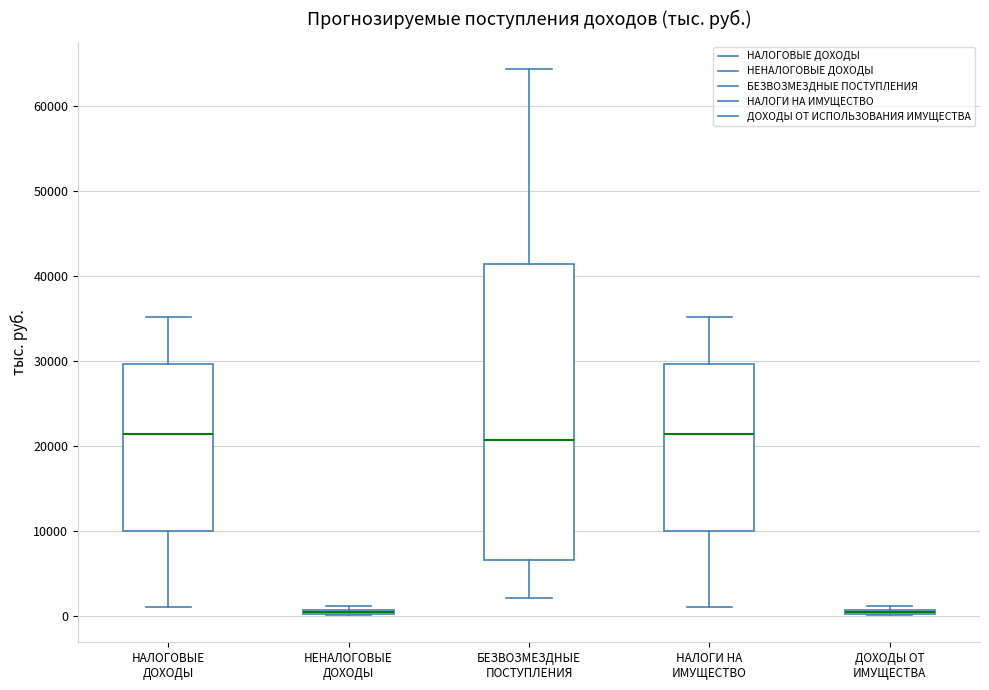

Which box is the tallest, from its lower edge to its upper edge?

БЕЗВОЗМЕЗДНЫЕ ПОСТУПЛЕНИЯ